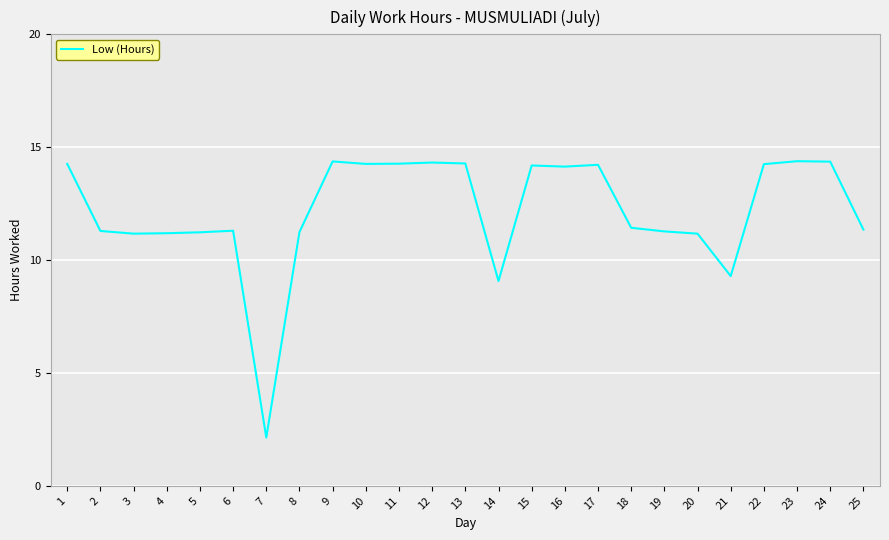

Count the number of categories in the chart.

25